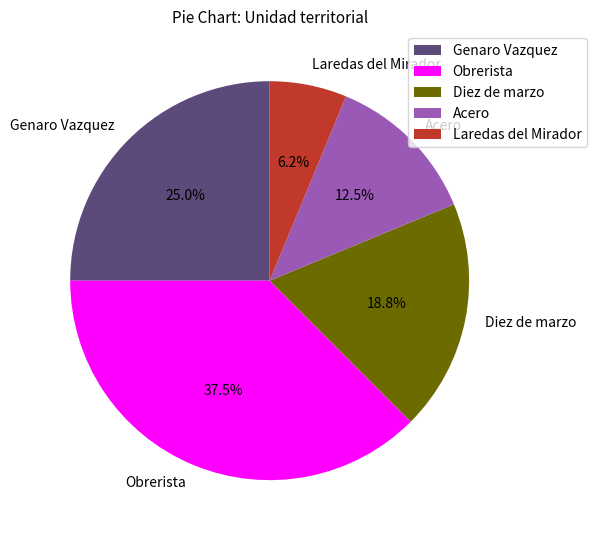

Does Laredas del Mirador represent more than half of the total?

No